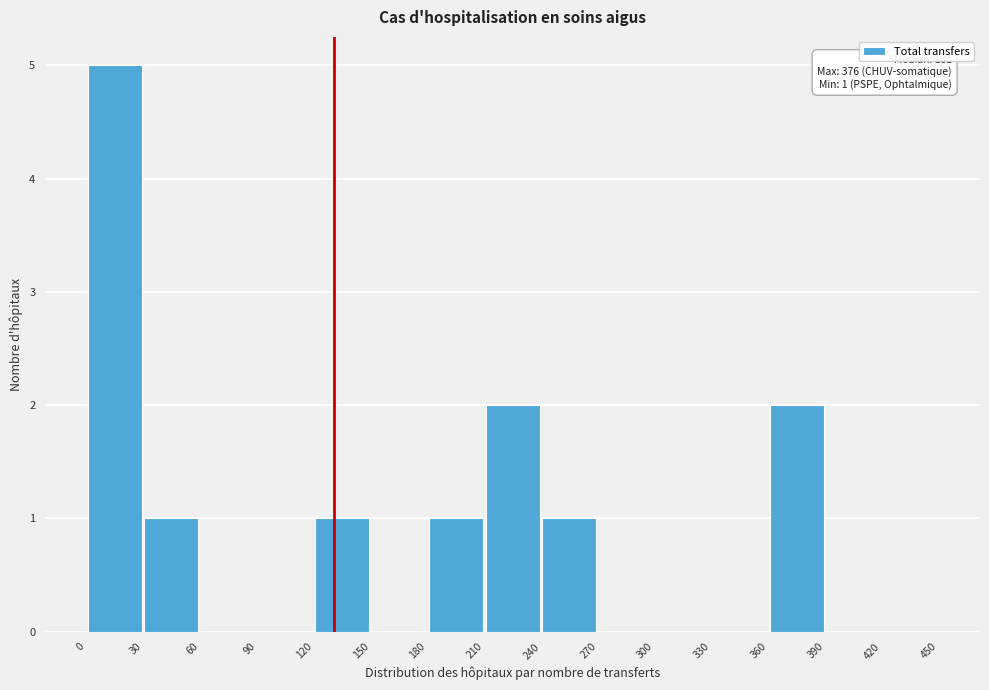

Over which range of the x-axis is the bar tallest?

0 to 30